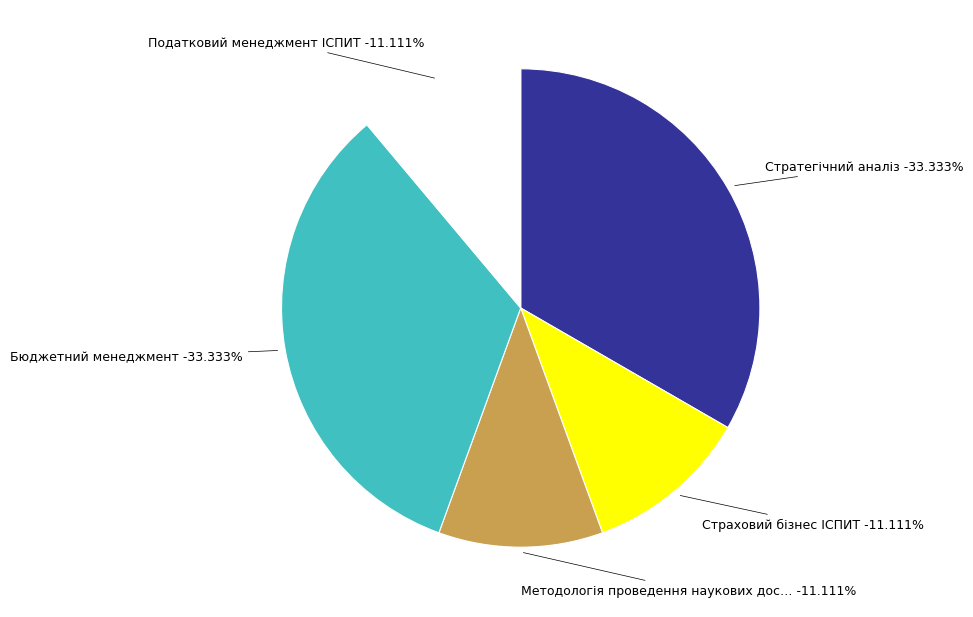

How much of the chart is everything except Страховий бізнес ІСПИТ?

88.9%